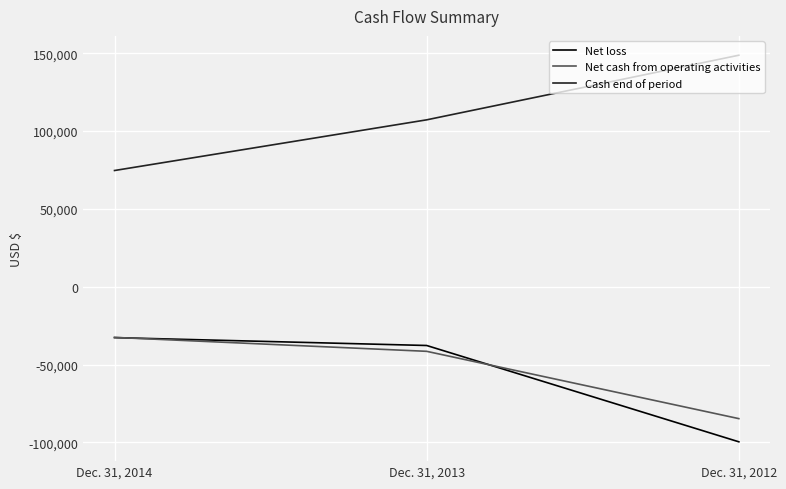

Rank the categories by Net cash from operating activities value from highest to lowest.

Dec. 31, 2014, Dec. 31, 2013, Dec. 31, 2012